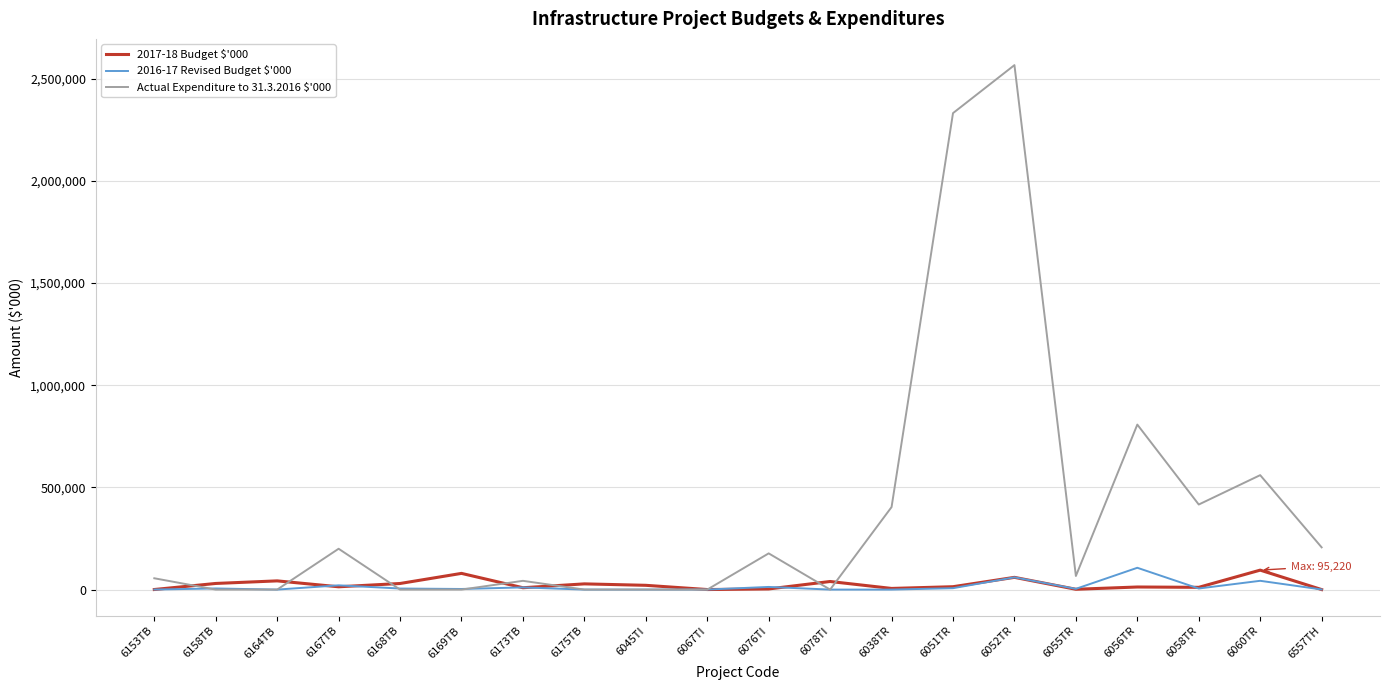

What is the greatest value displayed?

2567126